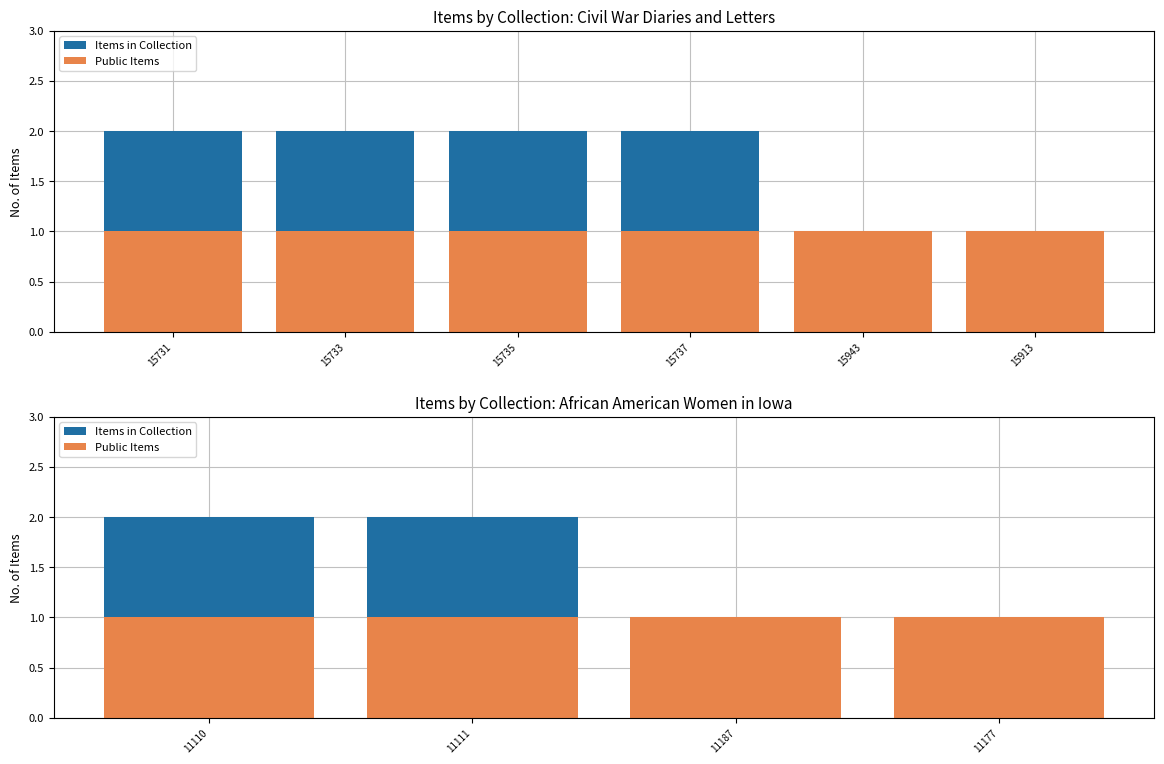

Where is Items in Collection nearest to the value 1?

11187